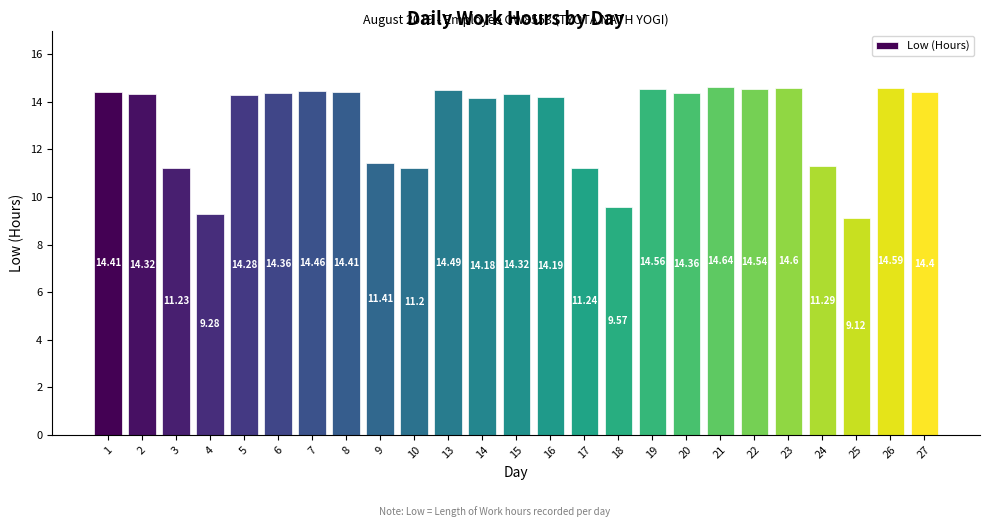

The value at 18 is 9.6. True or false?

True